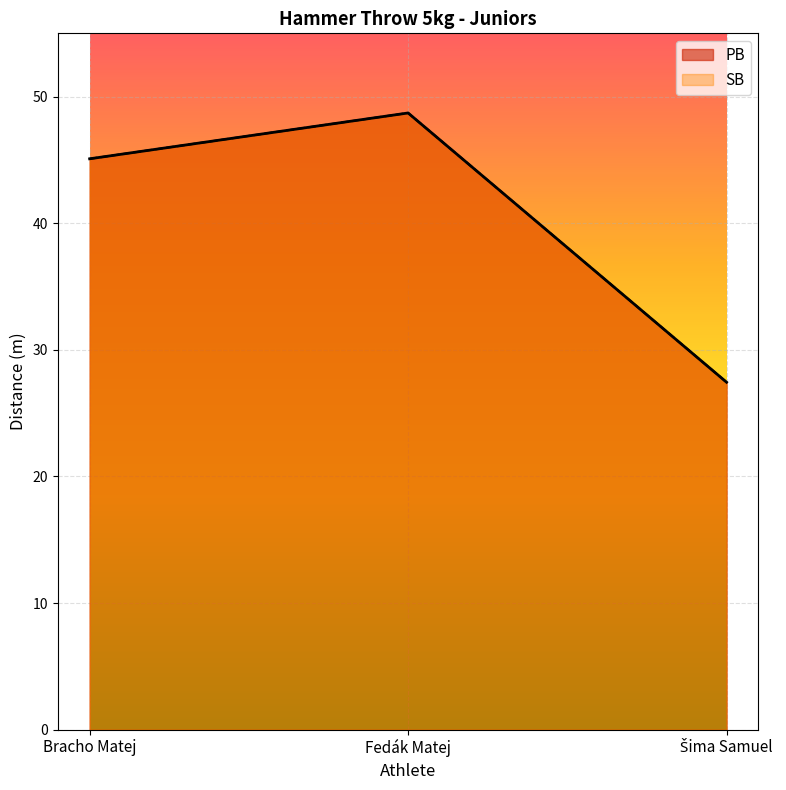

How many series are shown in this chart?

2